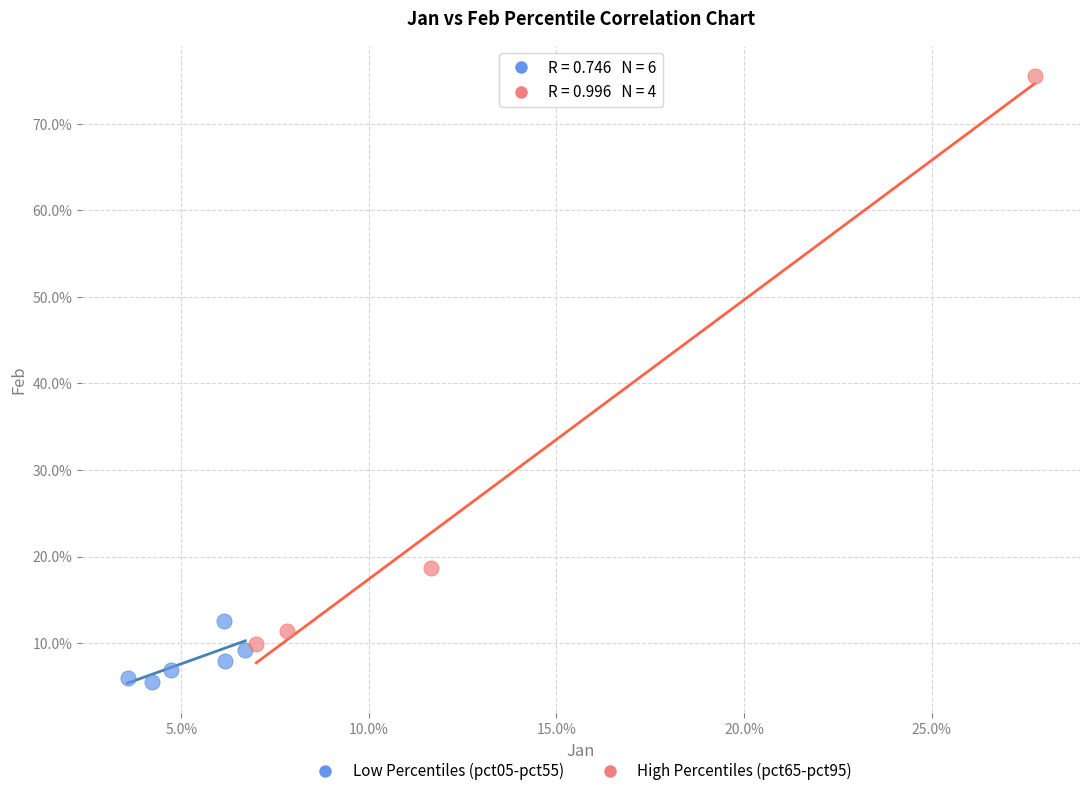

Which series has the largest Y range (max minus min)?

High Percentiles (pct65-pct95)